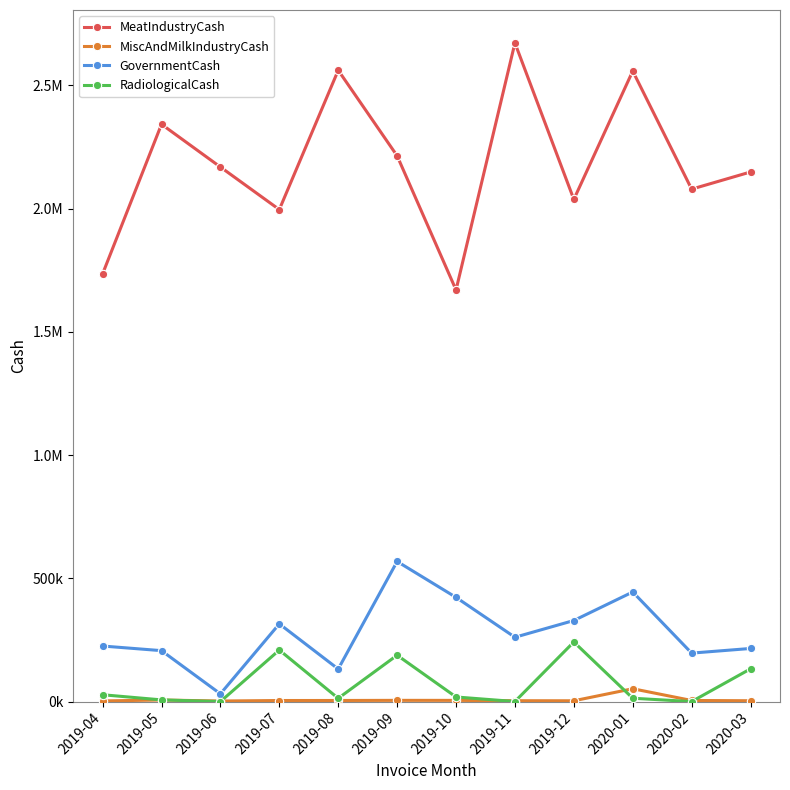

Reading left to right, extract all data points from this chart.

MeatIndustryCash: 1734847.8	2341683.0	2168288.3	1995655.1	2560690.8	2213623.1	1669657.3	2671622.6	2036875.5	2557590.8	2078583.1	2148193.8
MiscAndMilkIndustryCash: 2656.1	6338.5	2338.8	4325.5	4463.4	4981.0	4901.8	3521.9	3248.7	52094.7	4499.8	3425.7
GovernmentCash: 225359.3	206585.5	31402.0	315252.7	132061.2	568362.9	422690.0	260947.7	328867.6	444587.0	196612.7	215452.4
RadiologicalCash: 27731.7	6866.9	0.0	209066.8	13191.7	188079.8	18671.6	252.0	241804.0	13546.5	0.0	132852.4